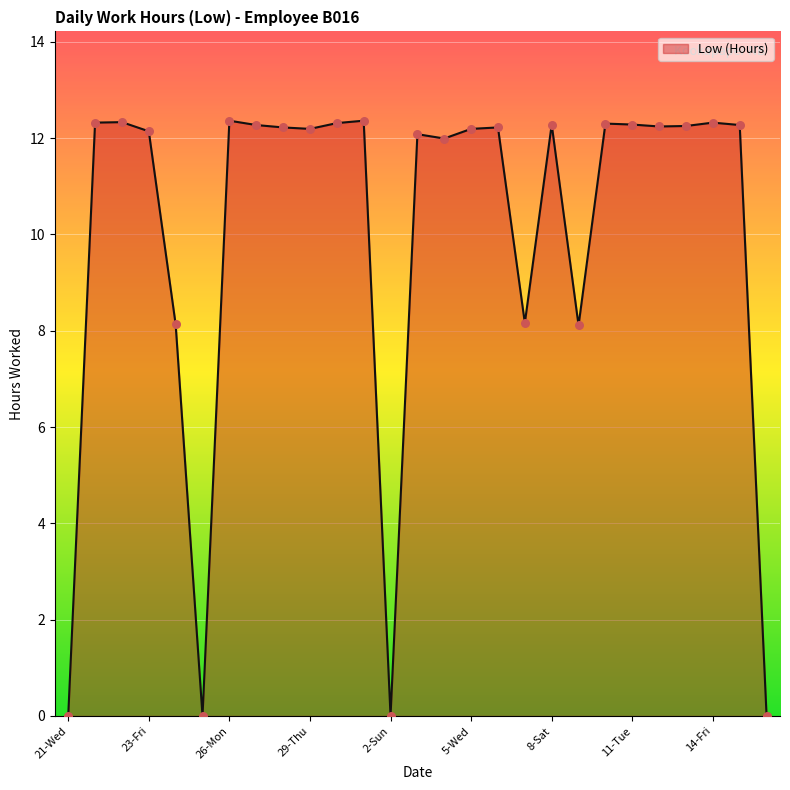

What is the difference between the maximum and minimum values?

12.4